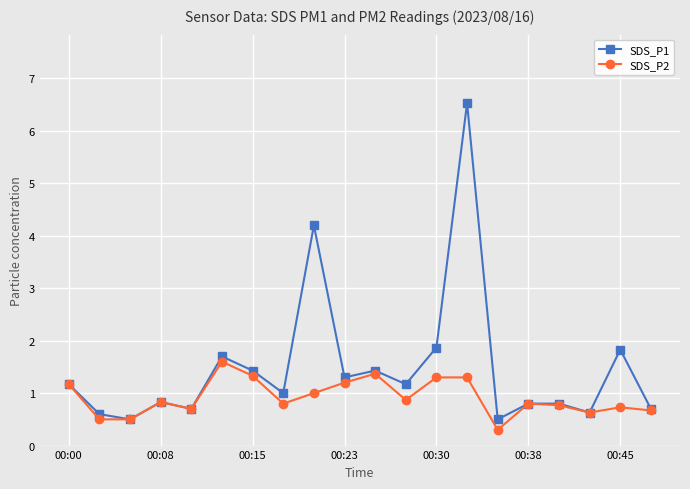

What is the minimum value shown in the chart?

0.3